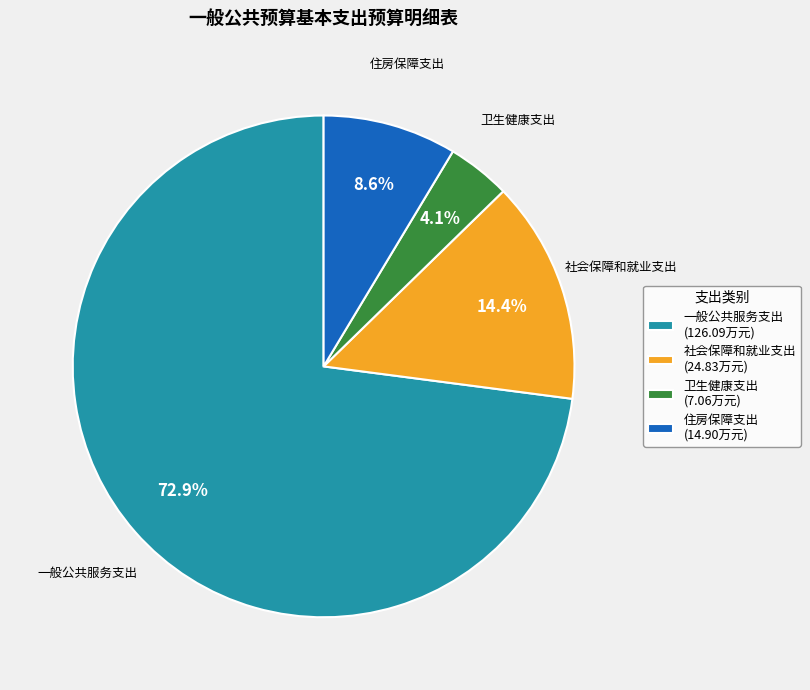

Rank the categories by value from highest to lowest.

一般公共服务支出, 社会保障和就业支出, 住房保障支出, 卫生健康支出